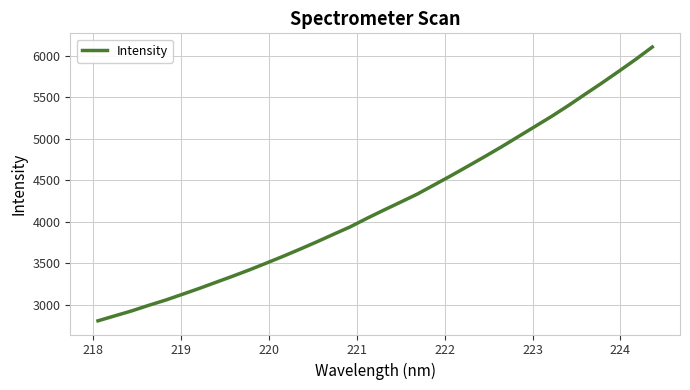

What is the difference between the maximum and minimum values?

3304.0